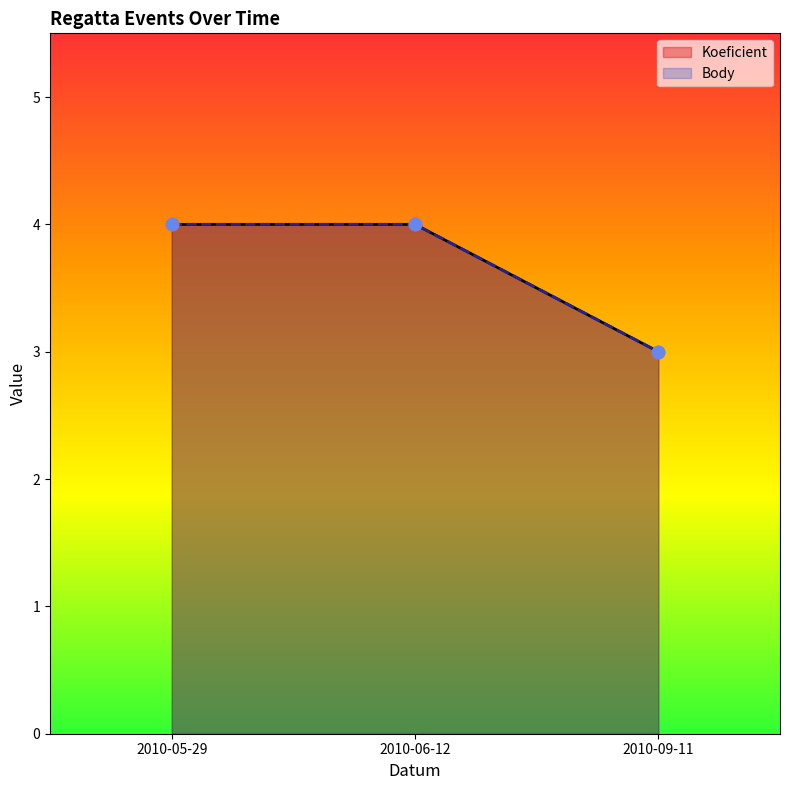

Which series reaches the maximum Y coordinate?

Koeficient